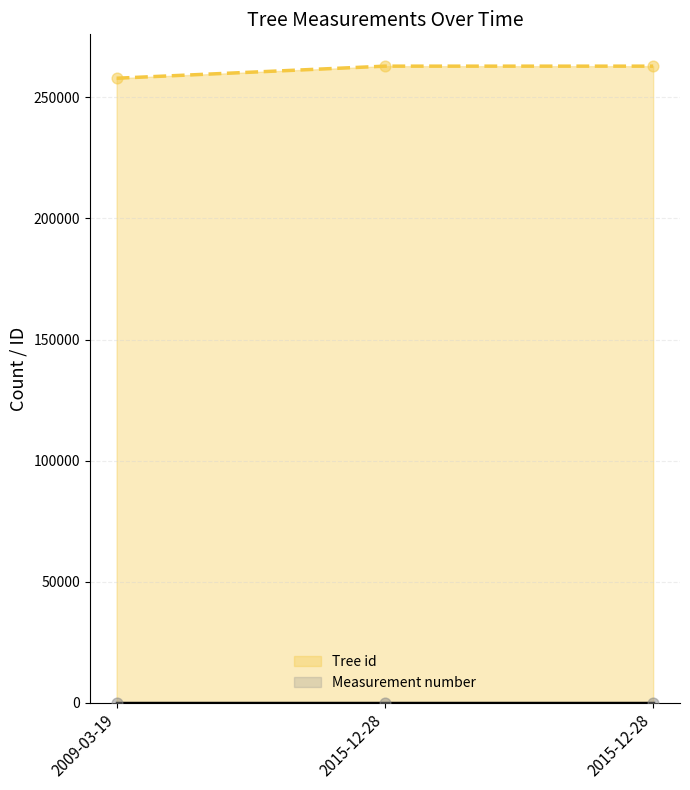

What is the ratio of the value at 2015-12-28 to the value at 2009-03-19?

1.0